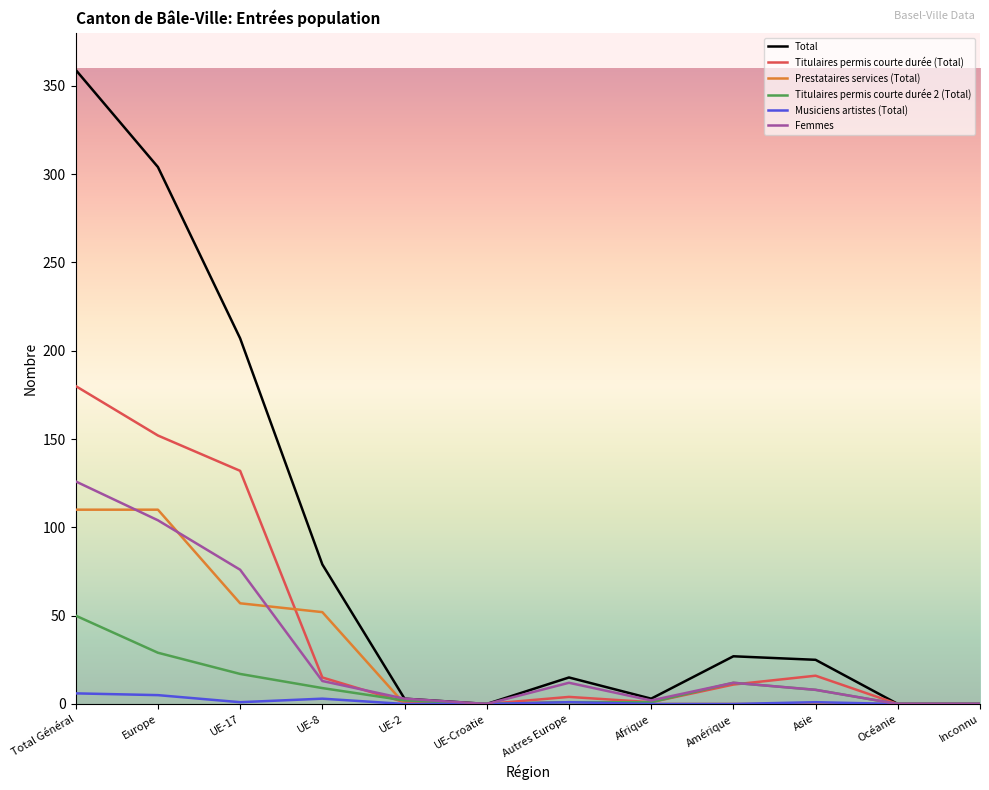

List the series in order of their peak value, lowest first.

Musiciens artistes (Total), Titulaires permis courte durée 2 (Total), Prestataires services (Total), Femmes, Titulaires permis courte durée (Total), Total